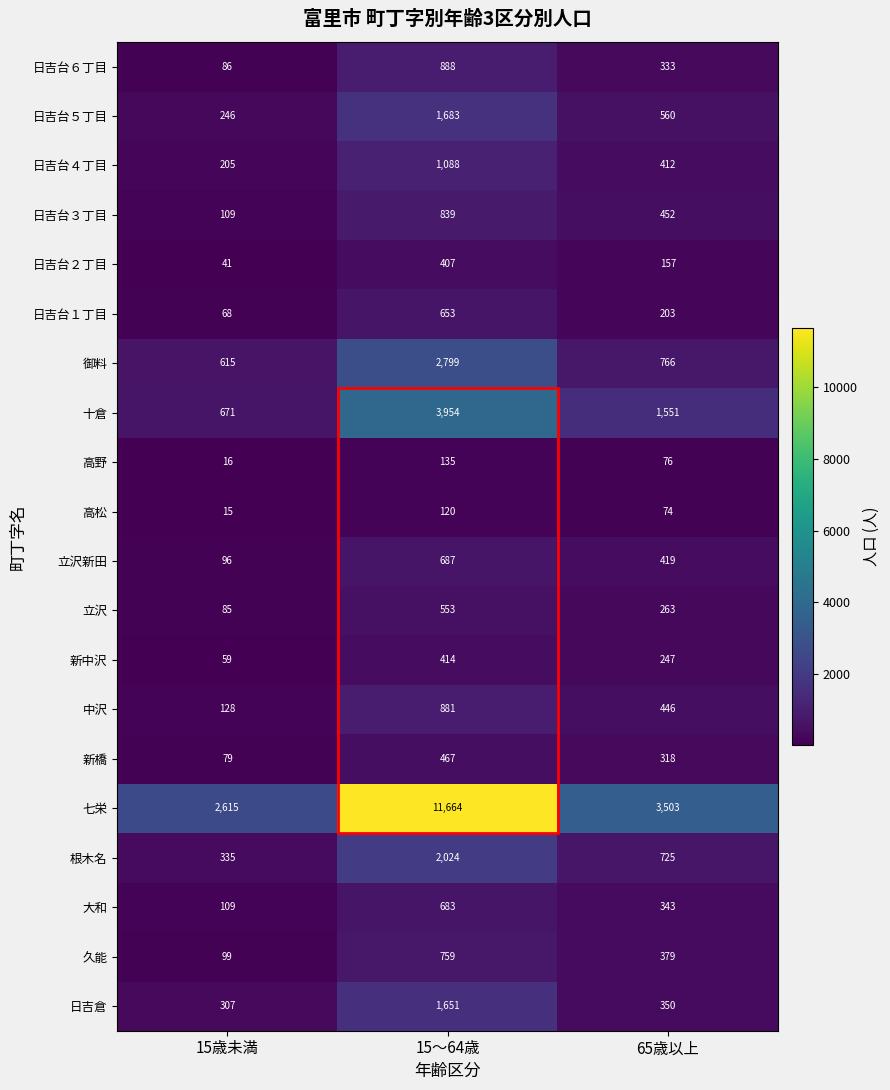

Count the number of data series in this chart.

20